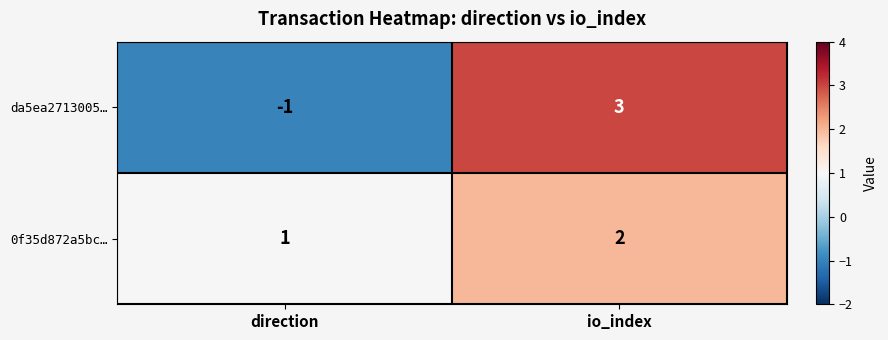

What is the sum of all 0f35d872a5bc… values?

3